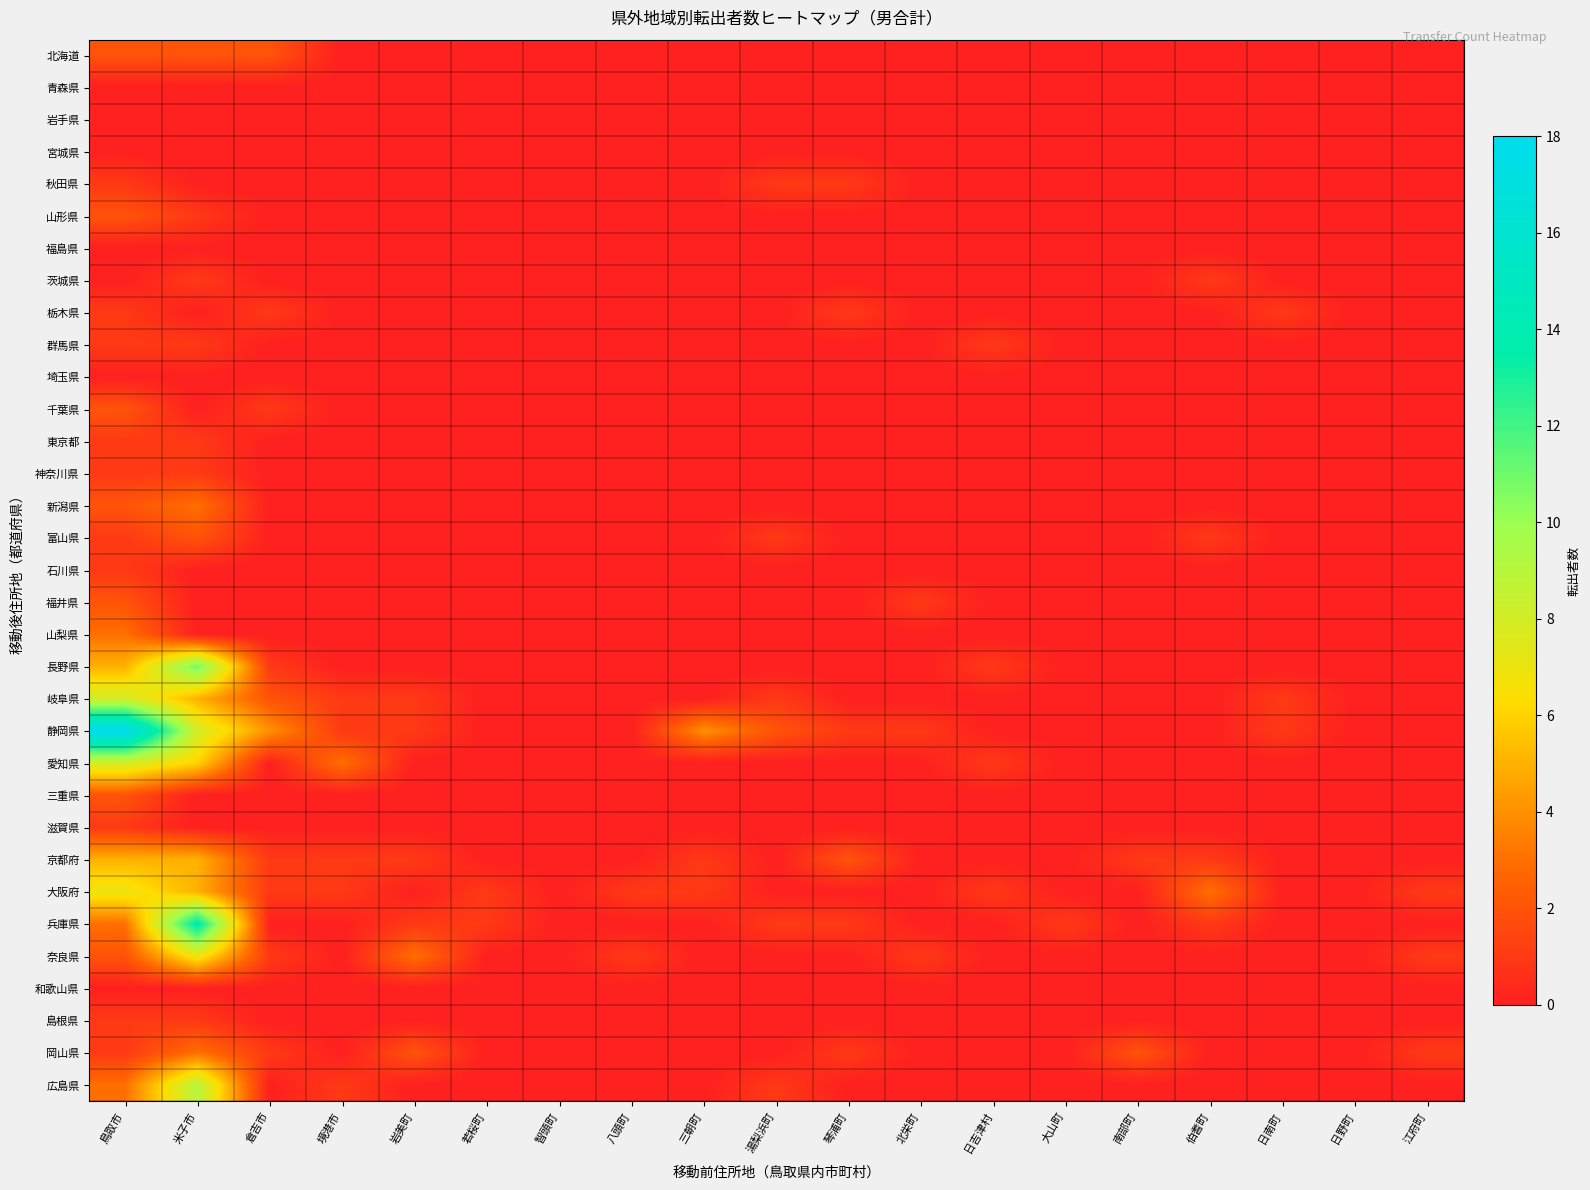

Reading left to right, transcribe all the data shown in this chart.

北海道: 鳥取市=2	米子市=2	倉吉市=2	境港市=0	岩美町=0	若桜町=0	智頭町=0	八頭町=0	三朝町=0	湯梨浜町=0	琴浦町=0	北栄町=0	日吉津村=0	大山町=0	南部町=0	伯耆町=0	日南町=0	日野町=0	江府町=0
青森県: 鳥取市=0	米子市=0	倉吉市=0	境港市=0	岩美町=0	若桜町=0	智頭町=0	八頭町=0	三朝町=0	湯梨浜町=0	琴浦町=0	北栄町=0	日吉津村=0	大山町=0	南部町=0	伯耆町=0	日南町=0	日野町=0	江府町=0
岩手県: 鳥取市=0	米子市=0	倉吉市=0	境港市=0	岩美町=0	若桜町=0	智頭町=0	八頭町=0	三朝町=0	湯梨浜町=0	琴浦町=0	北栄町=0	日吉津村=0	大山町=0	南部町=0	伯耆町=0	日南町=0	日野町=0	江府町=0
宮城県: 鳥取市=0	米子市=0	倉吉市=0	境港市=0	岩美町=0	若桜町=0	智頭町=0	八頭町=0	三朝町=0	湯梨浜町=0	琴浦町=0	北栄町=0	日吉津村=0	大山町=0	南部町=0	伯耆町=0	日南町=0	日野町=0	江府町=0
秋田県: 鳥取市=1	米子市=0	倉吉市=0	境港市=0	岩美町=0	若桜町=0	智頭町=0	八頭町=0	三朝町=0	湯梨浜町=1	琴浦町=1	北栄町=0	日吉津村=0	大山町=0	南部町=0	伯耆町=0	日南町=0	日野町=0	江府町=0
山形県: 鳥取市=2	米子市=1	倉吉市=0	境港市=0	岩美町=0	若桜町=0	智頭町=0	八頭町=0	三朝町=0	湯梨浜町=0	琴浦町=0	北栄町=0	日吉津村=0	大山町=0	南部町=0	伯耆町=0	日南町=0	日野町=0	江府町=0
福島県: 鳥取市=0	米子市=0	倉吉市=0	境港市=0	岩美町=0	若桜町=0	智頭町=0	八頭町=0	三朝町=0	湯梨浜町=0	琴浦町=0	北栄町=0	日吉津村=0	大山町=0	南部町=0	伯耆町=0	日南町=0	日野町=0	江府町=0
茨城県: 鳥取市=0	米子市=1	倉吉市=0	境港市=0	岩美町=0	若桜町=0	智頭町=0	八頭町=0	三朝町=0	湯梨浜町=0	琴浦町=0	北栄町=0	日吉津村=0	大山町=0	南部町=0	伯耆町=1	日南町=0	日野町=0	江府町=0
栃木県: 鳥取市=1	米子市=0	倉吉市=1	境港市=0	岩美町=0	若桜町=0	智頭町=0	八頭町=0	三朝町=0	湯梨浜町=0	琴浦町=1	北栄町=0	日吉津村=0	大山町=0	南部町=0	伯耆町=0	日南町=1	日野町=0	江府町=0
群馬県: 鳥取市=1	米子市=1	倉吉市=0	境港市=0	岩美町=0	若桜町=0	智頭町=0	八頭町=0	三朝町=0	湯梨浜町=0	琴浦町=0	北栄町=0	日吉津村=1	大山町=0	南部町=0	伯耆町=0	日南町=0	日野町=0	江府町=0
埼玉県: 鳥取市=0	米子市=0	倉吉市=0	境港市=0	岩美町=0	若桜町=0	智頭町=0	八頭町=0	三朝町=0	湯梨浜町=0	琴浦町=0	北栄町=0	日吉津村=0	大山町=0	南部町=0	伯耆町=0	日南町=0	日野町=0	江府町=0
千葉県: 鳥取市=2	米子市=0	倉吉市=1	境港市=0	岩美町=0	若桜町=0	智頭町=0	八頭町=0	三朝町=0	湯梨浜町=0	琴浦町=0	北栄町=0	日吉津村=0	大山町=0	南部町=0	伯耆町=0	日南町=0	日野町=0	江府町=0
東京都: 鳥取市=1	米子市=1	倉吉市=0	境港市=0	岩美町=0	若桜町=0	智頭町=0	八頭町=0	三朝町=0	湯梨浜町=0	琴浦町=0	北栄町=0	日吉津村=0	大山町=0	南部町=0	伯耆町=0	日南町=0	日野町=0	江府町=0
神奈川県: 鳥取市=1	米子市=1	倉吉市=0	境港市=0	岩美町=0	若桜町=0	智頭町=0	八頭町=0	三朝町=0	湯梨浜町=0	琴浦町=0	北栄町=0	日吉津村=0	大山町=0	南部町=0	伯耆町=0	日南町=0	日野町=0	江府町=0
新潟県: 鳥取市=2	米子市=3	倉吉市=0	境港市=0	岩美町=0	若桜町=0	智頭町=0	八頭町=0	三朝町=0	湯梨浜町=0	琴浦町=0	北栄町=0	日吉津村=0	大山町=0	南部町=0	伯耆町=0	日南町=0	日野町=0	江府町=0
富山県: 鳥取市=1	米子市=2	倉吉市=0	境港市=0	岩美町=0	若桜町=0	智頭町=0	八頭町=0	三朝町=0	湯梨浜町=1	琴浦町=0	北栄町=0	日吉津村=0	大山町=0	南部町=0	伯耆町=1	日南町=0	日野町=0	江府町=0
石川県: 鳥取市=1	米子市=0	倉吉市=0	境港市=0	岩美町=0	若桜町=0	智頭町=0	八頭町=0	三朝町=0	湯梨浜町=0	琴浦町=0	北栄町=0	日吉津村=0	大山町=0	南部町=0	伯耆町=0	日南町=0	日野町=0	江府町=0
福井県: 鳥取市=2	米子市=0	倉吉市=0	境港市=0	岩美町=0	若桜町=0	智頭町=0	八頭町=0	三朝町=0	湯梨浜町=0	琴浦町=0	北栄町=1	日吉津村=0	大山町=0	南部町=0	伯耆町=0	日南町=0	日野町=0	江府町=0
山梨県: 鳥取市=3	米子市=0	倉吉市=0	境港市=0	岩美町=0	若桜町=0	智頭町=0	八頭町=0	三朝町=0	湯梨浜町=0	琴浦町=0	北栄町=0	日吉津村=0	大山町=0	南部町=0	伯耆町=0	日南町=0	日野町=0	江府町=0
長野県: 鳥取市=5	米子市=11	倉吉市=1	境港市=0	岩美町=0	若桜町=0	智頭町=0	八頭町=0	三朝町=0	湯梨浜町=0	琴浦町=0	北栄町=0	日吉津村=1	大山町=0	南部町=0	伯耆町=0	日南町=0	日野町=0	江府町=0
岐阜県: 鳥取市=8	米子市=5	倉吉市=2	境港市=1	岩美町=1	若桜町=0	智頭町=0	八頭町=0	三朝町=0	湯梨浜町=1	琴浦町=0	北栄町=0	日吉津村=0	大山町=0	南部町=0	伯耆町=0	日南町=1	日野町=0	江府町=0
静岡県: 鳥取市=18	米子市=8	倉吉市=4	境港市=1	岩美町=1	若桜町=0	智頭町=0	八頭町=0	三朝町=4	湯梨浜町=2	琴浦町=1	北栄町=1	日吉津村=0	大山町=0	南部町=0	伯耆町=0	日南町=1	日野町=0	江府町=0
愛知県: 鳥取市=8	米子市=6	倉吉市=0	境港市=3	岩美町=0	若桜町=0	智頭町=0	八頭町=0	三朝町=0	湯梨浜町=0	琴浦町=0	北栄町=0	日吉津村=1	大山町=0	南部町=0	伯耆町=0	日南町=0	日野町=0	江府町=0
三重県: 鳥取市=2	米子市=0	倉吉市=0	境港市=0	岩美町=0	若桜町=0	智頭町=0	八頭町=0	三朝町=0	湯梨浜町=0	琴浦町=0	北栄町=0	日吉津村=0	大山町=0	南部町=0	伯耆町=0	日南町=0	日野町=0	江府町=0
滋賀県: 鳥取市=1	米子市=0	倉吉市=0	境港市=0	岩美町=0	若桜町=0	智頭町=0	八頭町=0	三朝町=0	湯梨浜町=0	琴浦町=0	北栄町=0	日吉津村=0	大山町=0	南部町=0	伯耆町=0	日南町=0	日野町=0	江府町=0
京都府: 鳥取市=5	米子市=5	倉吉市=1	境港市=1	岩美町=1	若桜町=0	智頭町=0	八頭町=0	三朝町=1	湯梨浜町=0	琴浦町=2	北栄町=0	日吉津村=0	大山町=0	南部町=1	伯耆町=1	日南町=0	日野町=0	江府町=0
大阪府: 鳥取市=7	米子市=5	倉吉市=1	境港市=1	岩美町=0	若桜町=1	智頭町=0	八頭町=1	三朝町=1	湯梨浜町=0	琴浦町=0	北栄町=0	日吉津村=1	大山町=0	南部町=0	伯耆町=3	日南町=0	日野町=0	江府町=1
兵庫県: 鳥取市=3	米子市=14	倉吉市=0	境港市=0	岩美町=1	若桜町=1	智頭町=0	八頭町=0	三朝町=0	湯梨浜町=1	琴浦町=1	北栄町=0	日吉津村=0	大山町=1	南部町=0	伯耆町=1	日南町=0	日野町=0	江府町=0
奈良県: 鳥取市=2	米子市=7	倉吉市=1	境港市=0	岩美町=3	若桜町=0	智頭町=0	八頭町=1	三朝町=0	湯梨浜町=0	琴浦町=0	北栄町=1	日吉津村=0	大山町=0	南部町=0	伯耆町=0	日南町=0	日野町=0	江府町=1
和歌山県: 鳥取市=0	米子市=0	倉吉市=0	境港市=0	岩美町=0	若桜町=0	智頭町=0	八頭町=0	三朝町=0	湯梨浜町=0	琴浦町=0	北栄町=0	日吉津村=0	大山町=0	南部町=0	伯耆町=0	日南町=0	日野町=0	江府町=0
島根県: 鳥取市=1	米子市=1	倉吉市=0	境港市=0	岩美町=0	若桜町=0	智頭町=0	八頭町=0	三朝町=0	湯梨浜町=0	琴浦町=0	北栄町=0	日吉津村=0	大山町=0	南部町=0	伯耆町=0	日南町=0	日野町=0	江府町=0
岡山県: 鳥取市=1	米子市=3	倉吉市=1	境港市=0	岩美町=2	若桜町=0	智頭町=0	八頭町=0	三朝町=0	湯梨浜町=0	琴浦町=1	北栄町=0	日吉津村=0	大山町=0	南部町=2	伯耆町=0	日南町=0	日野町=0	江府町=1
広島県: 鳥取市=3	米子市=9	倉吉市=0	境港市=1	岩美町=0	若桜町=0	智頭町=0	八頭町=0	三朝町=0	湯梨浜町=1	琴浦町=0	北栄町=0	日吉津村=0	大山町=0	南部町=0	伯耆町=0	日南町=0	日野町=0	江府町=0